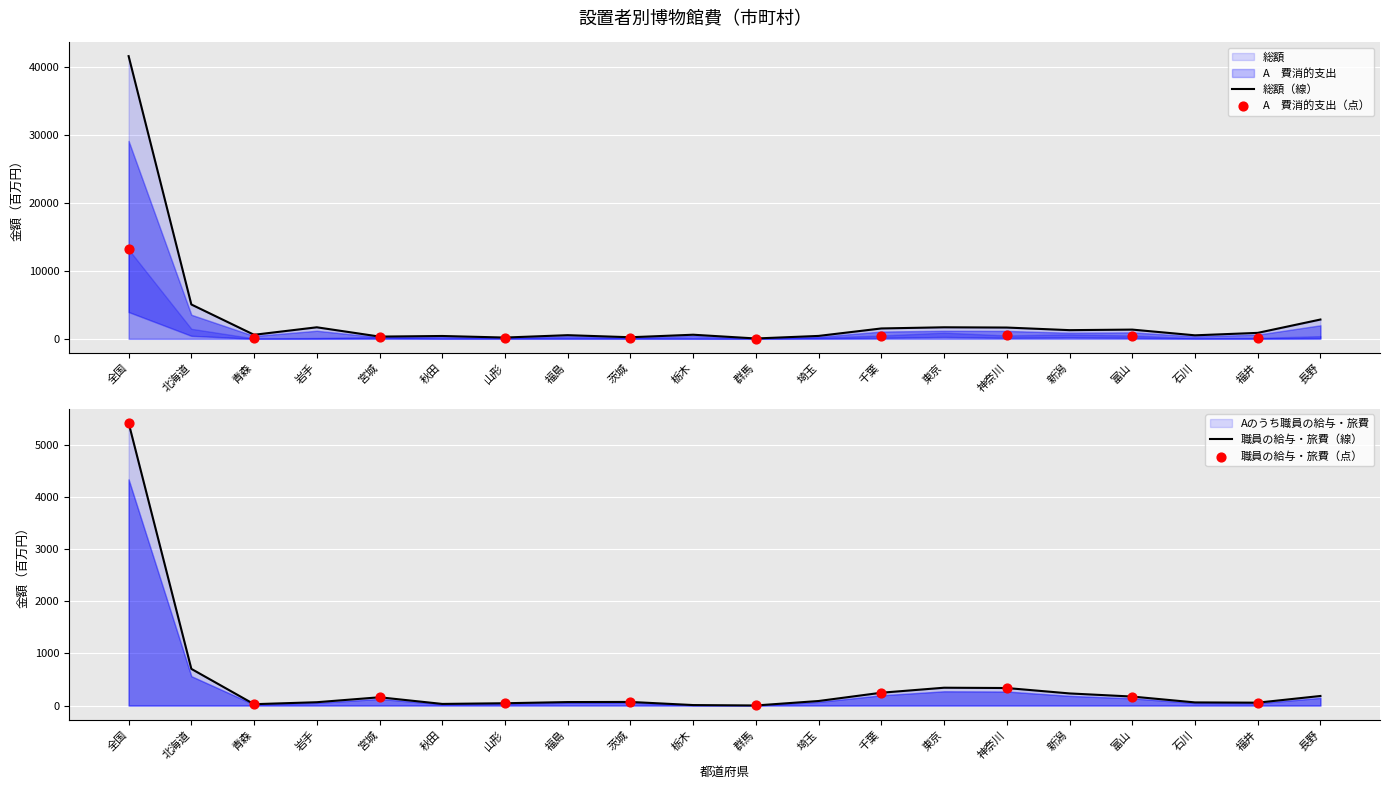

Which series reaches the minimum Y coordinate?

Aのうち職員の給与・旅費